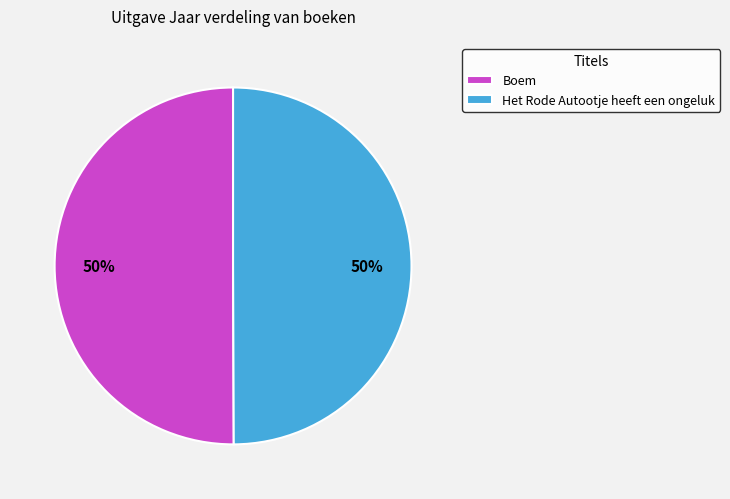

What is the ratio of the value at Het Rode Autootje heeft een ongeluk to the value at Boem?

1.0